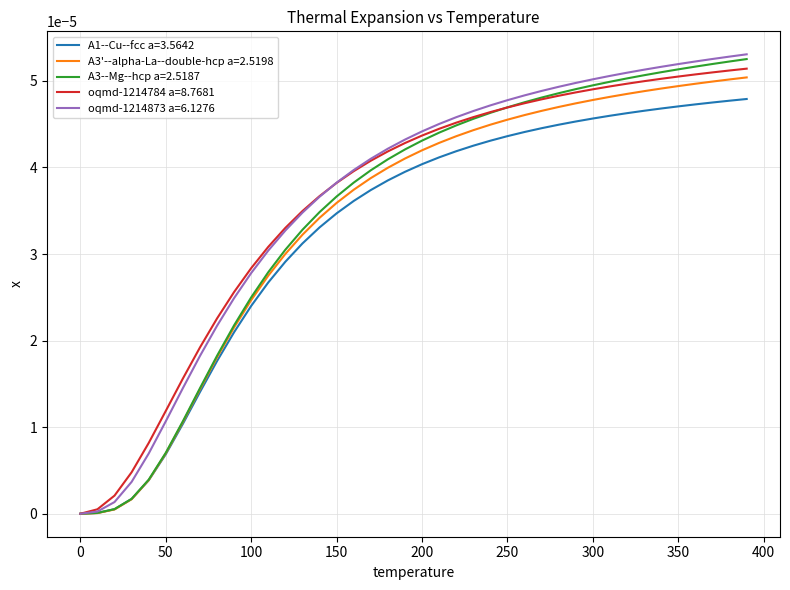

Reading right to left, transcribe all the data shown in this chart.

A1--Cu--fcc a=3.5642: 0.0	0.0	0.0	0.0	0.0	0.0	0.0	0.0	0.0	0.0	0.0	0.0	0.0	0.0	0.0	0.0	0.0	0.0	0.0	0.0	0.0	0.0	0.0	0.0	0.0	0.0	0.0	0.0	0.0	0.0	0.0	0.0	0.0	0.0	0.0	0.0	0.0	0.0	0.0	0.0
A3'--alpha-La--double-hcp a=2.5198: 0.0	0.0	0.0	0.0	0.0	0.0	0.0	0.0	0.0	0.0	0.0	0.0	0.0	0.0	0.0	0.0	0.0	0.0	0.0	0.0	0.0	0.0	0.0	0.0	0.0	0.0	0.0	0.0	0.0	0.0	0.0	0.0	0.0	0.0	0.0	0.0	0.0	0.0	0.0	0.0
A3--Mg--hcp a=2.5187: 0.0	0.0	0.0	0.0	0.0	0.0	0.0	0.0	0.0	0.0	0.0	0.0	0.0	0.0	0.0	0.0	0.0	0.0	0.0	0.0	0.0	0.0	0.0	0.0	0.0	0.0	0.0	0.0	0.0	0.0	0.0	0.0	0.0	0.0	0.0	0.0	0.0	0.0	0.0	0.0
oqmd-1214784 a=8.7681: 0.0	0.0	0.0	0.0	0.0	0.0	0.0	0.0	0.0	0.0	0.0	0.0	0.0	0.0	0.0	0.0	0.0	0.0	0.0	0.0	0.0	0.0	0.0	0.0	0.0	0.0	0.0	0.0	0.0	0.0	0.0	0.0	0.0	0.0	0.0	0.0	0.0	0.0	0.0	0.0
oqmd-1214873 a=6.1276: 0.0	0.0	0.0	0.0	0.0	0.0	0.0	0.0	0.0	0.0	0.0	0.0	0.0	0.0	0.0	0.0	0.0	0.0	0.0	0.0	0.0	0.0	0.0	0.0	0.0	0.0	0.0	0.0	0.0	0.0	0.0	0.0	0.0	0.0	0.0	0.0	0.0	0.0	0.0	0.0